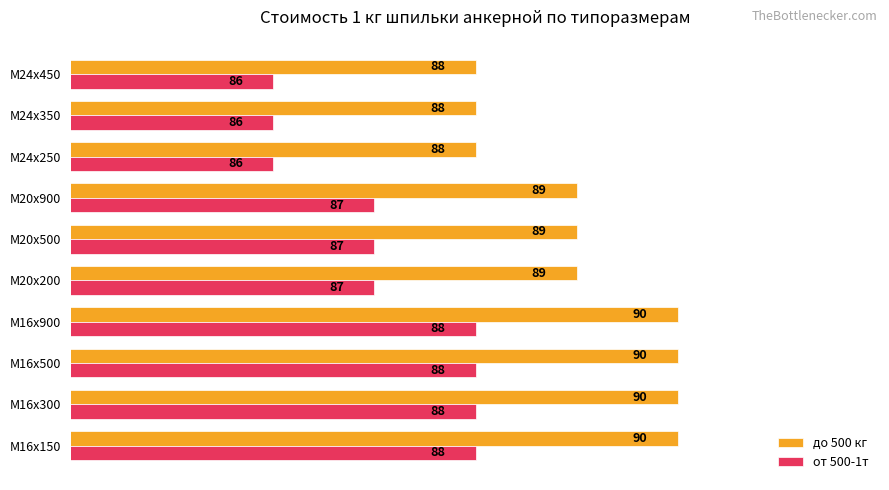

How many до 500 кг values are between 88 and 90?

10